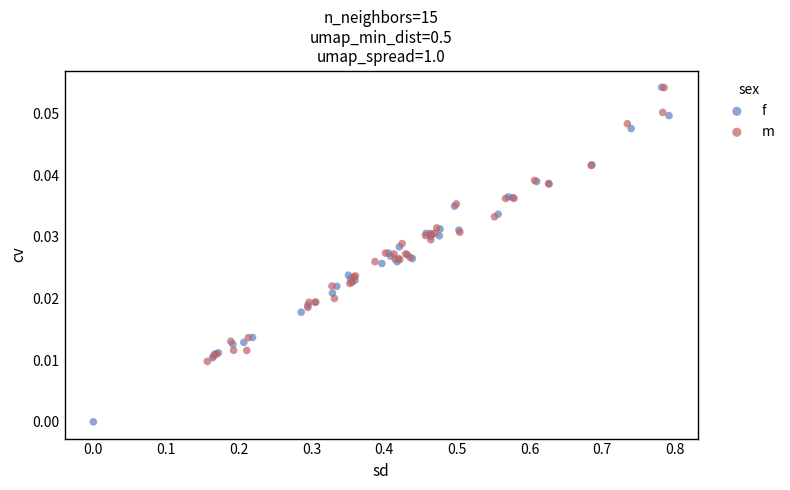

Which series has the widest spread of Y values?

f